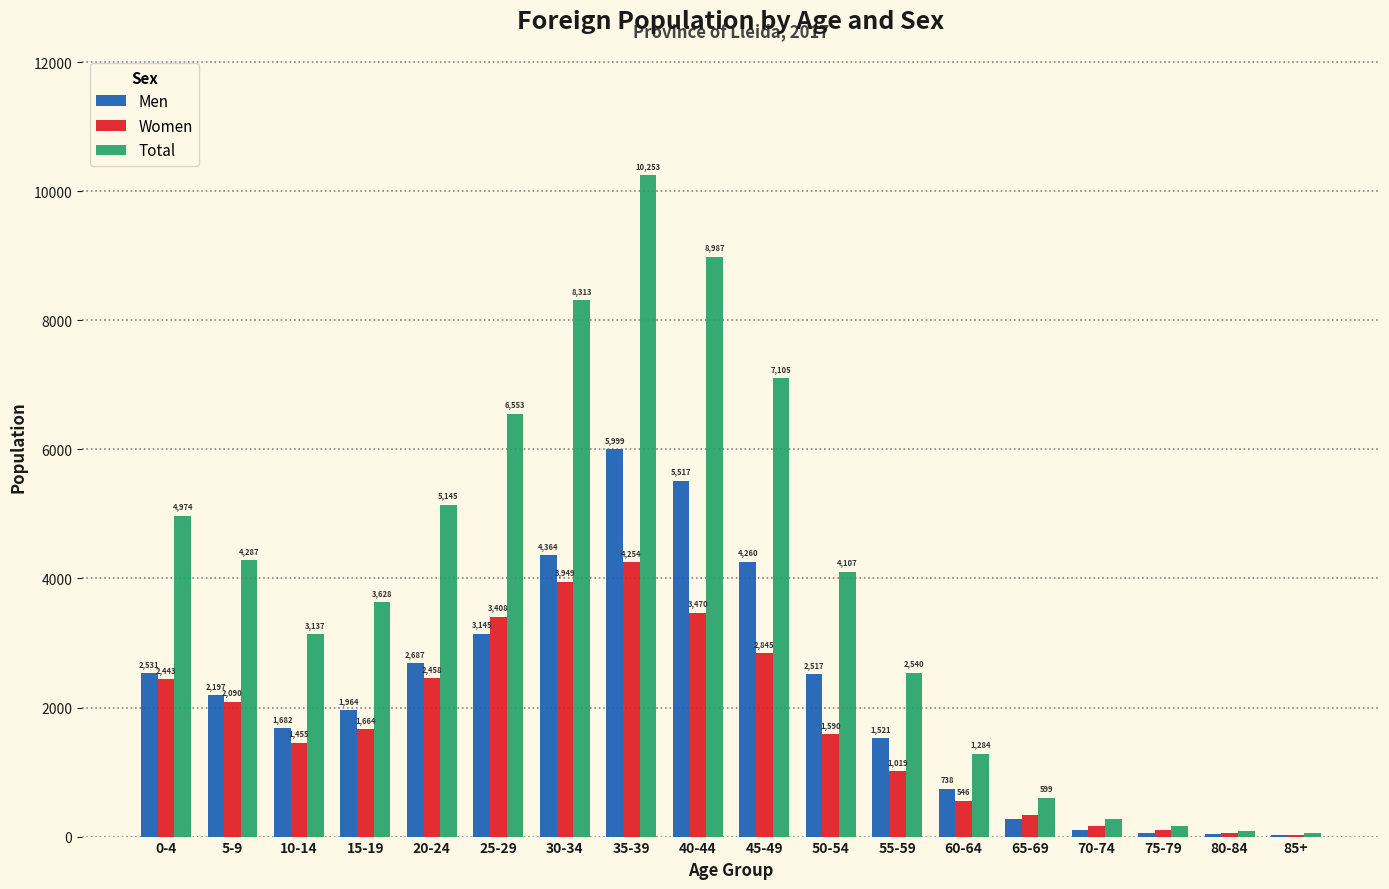

What is the sum of the Total values at 15-19 and 0-4?

8602